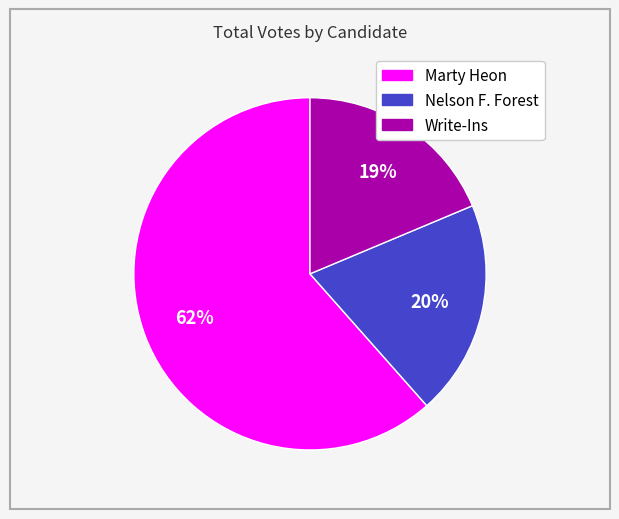

To the nearest percent, what is the average slice percentage?

33%